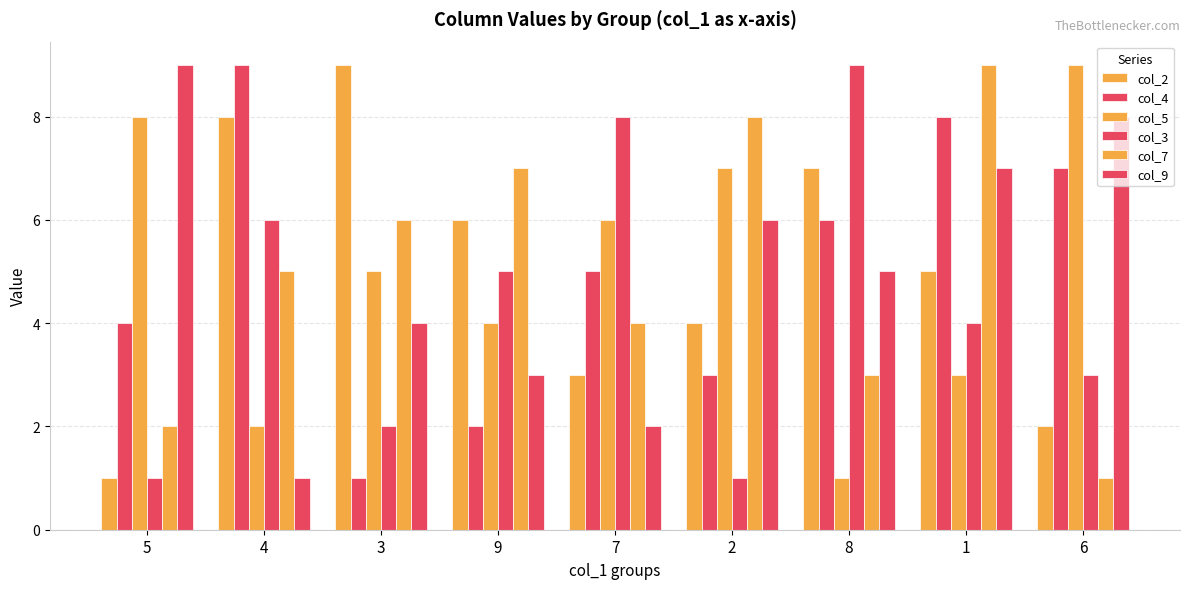

At which label does col_2 reach its minimum?

5